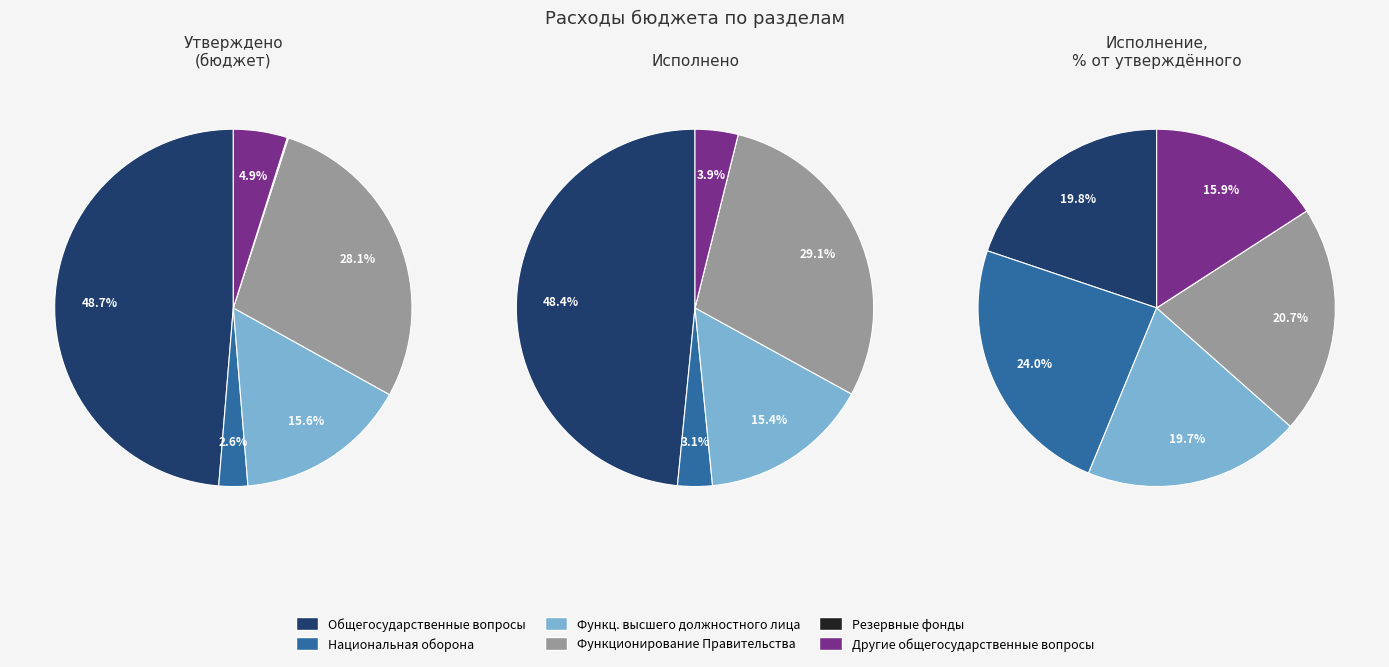

What percentage is the Национальная оборона slice, to the nearest percent?

3%